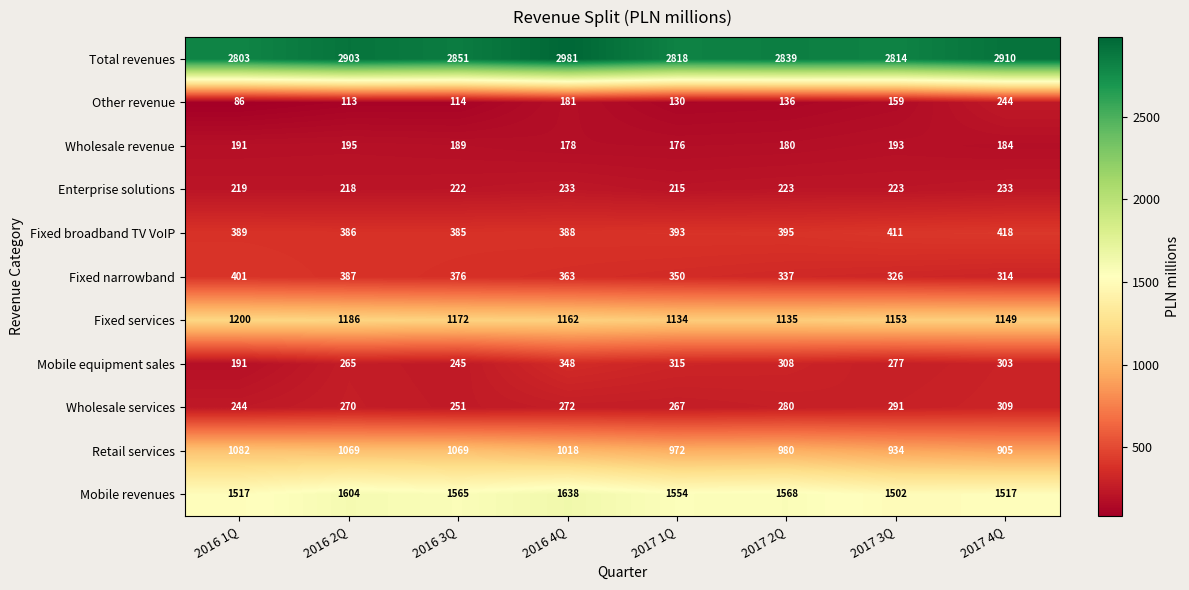

What is the total value across all series at 2017 1Q?

8324